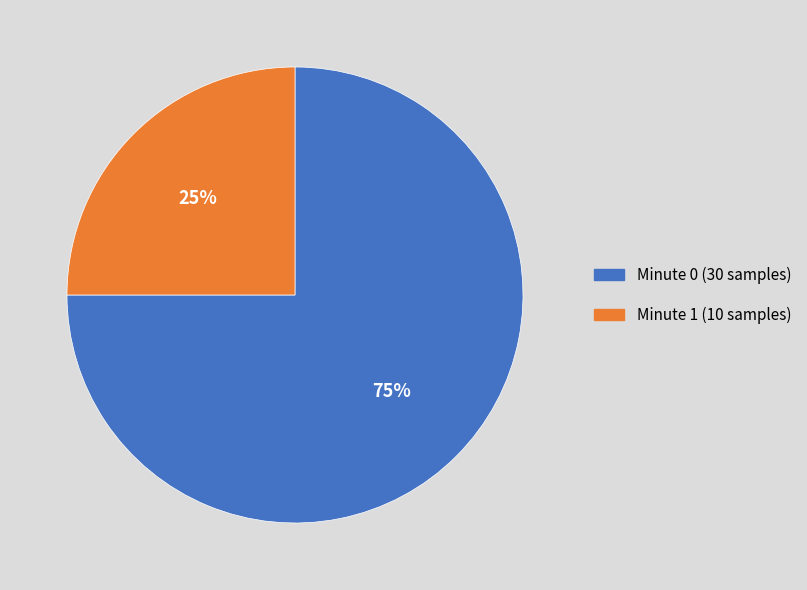

Rank the categories by value from lowest to highest.

Minute 1 (10 samples), Minute 0 (30 samples)